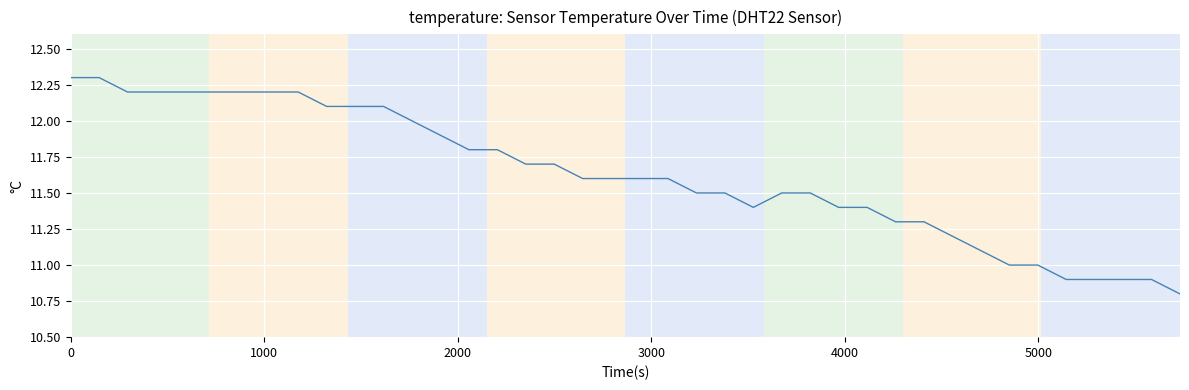

What is the maximum value shown in the chart?

12.3